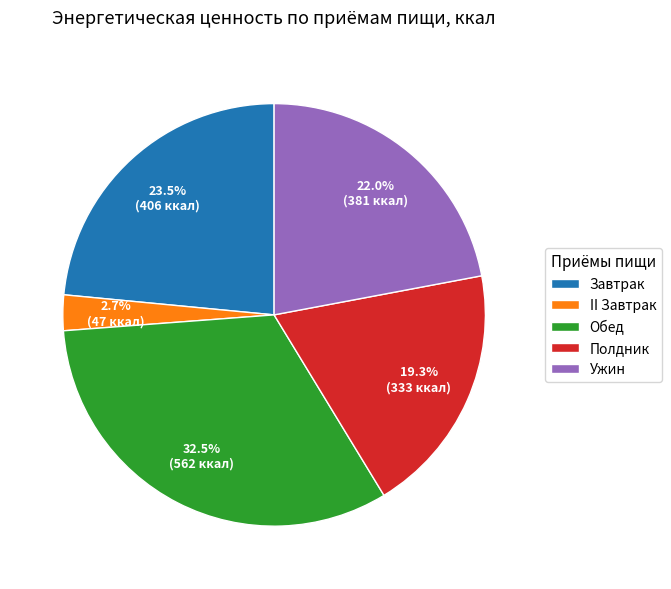

Rank the categories by value from lowest to highest.

II Завтрак, Полдник, Ужин, Завтрак, Обед